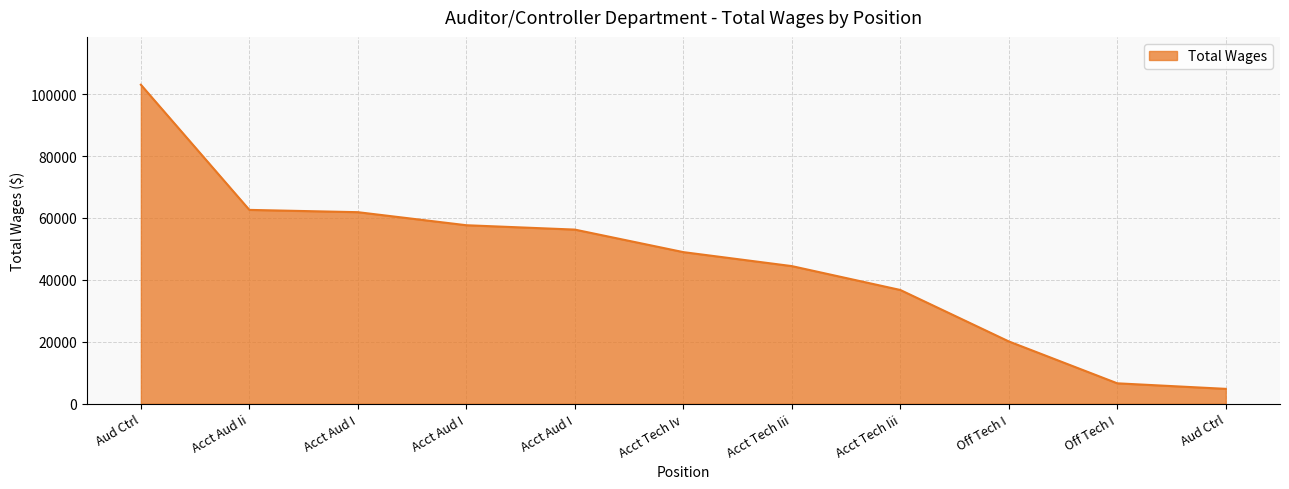

How many lines are shown in the chart?

1